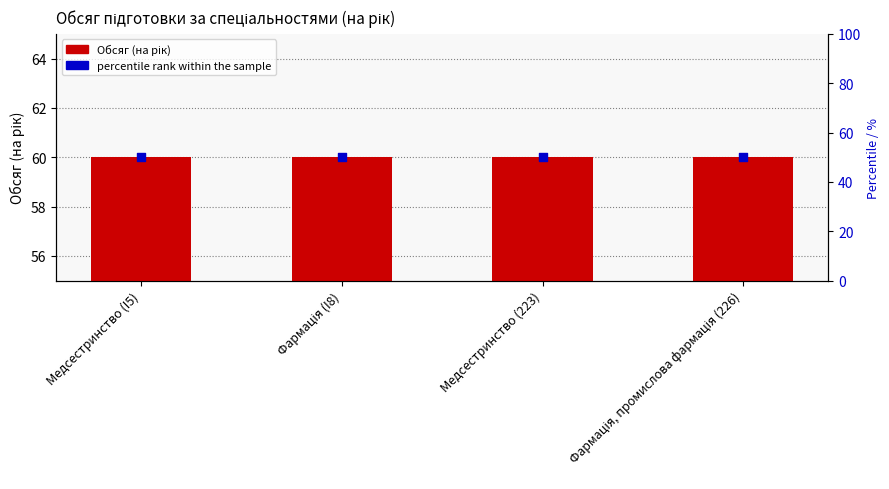

Which series contains the highest Y value?

Обсяг (на рік)